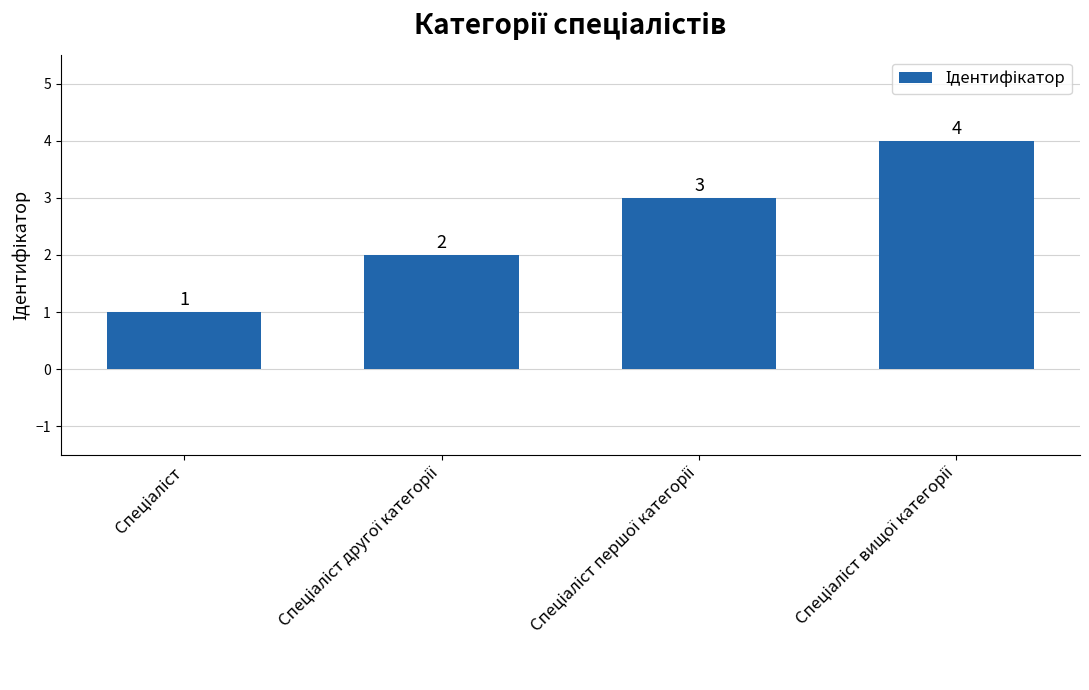

Reading right to left, transcribe all the data shown in this chart.

4	3	2	1